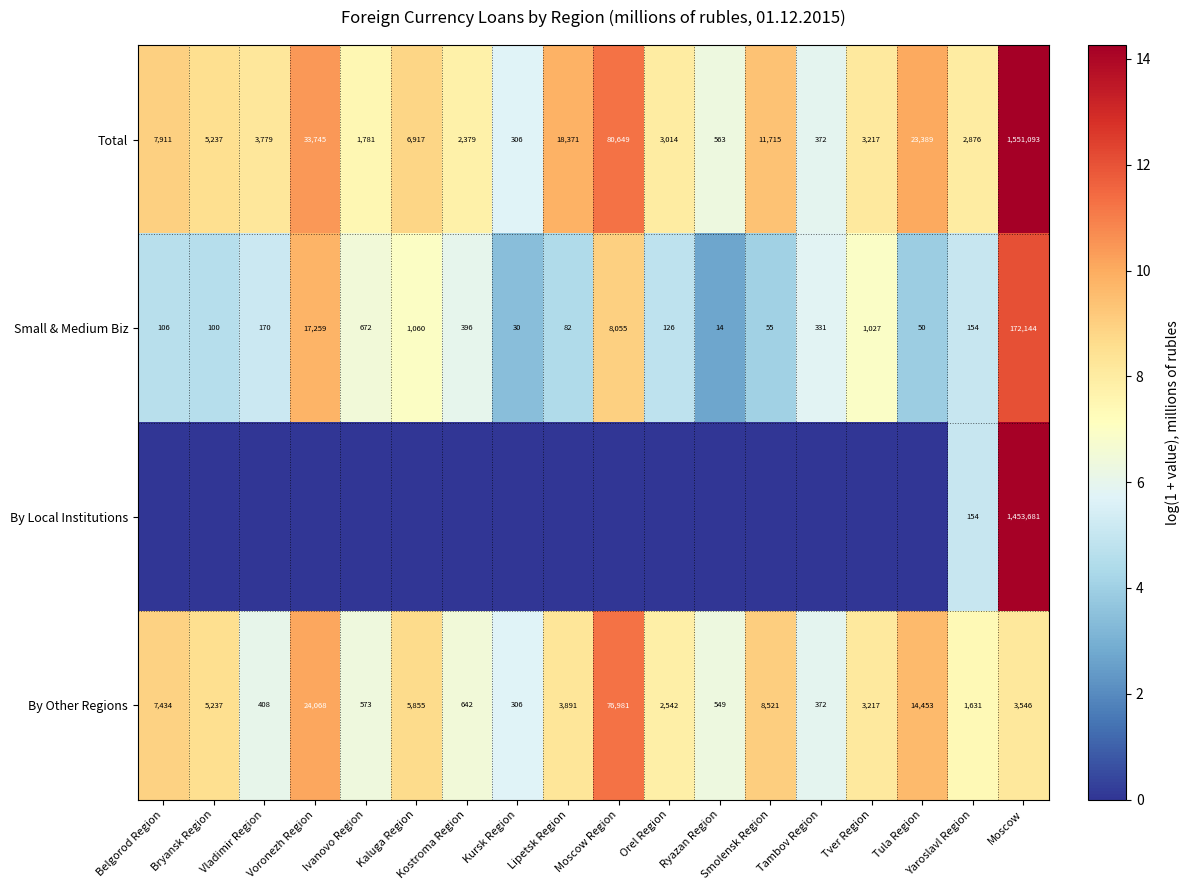

What is the greatest value displayed?

14.3